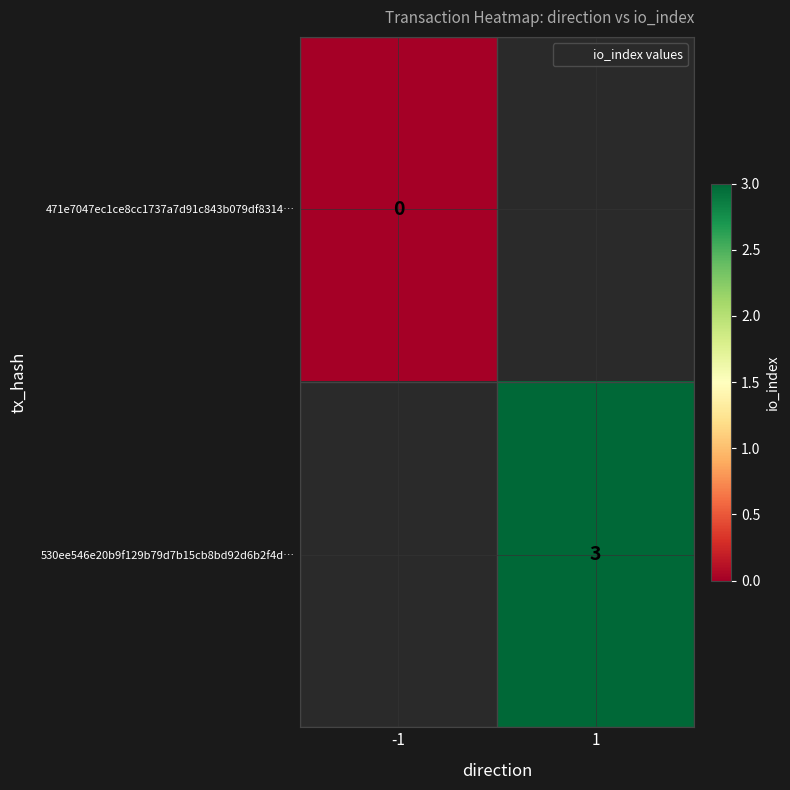

The value of 530ee546e20b9f129b79d7b15cb8bd92d6b2f4d… at 1 is 3.0. True or false?

True